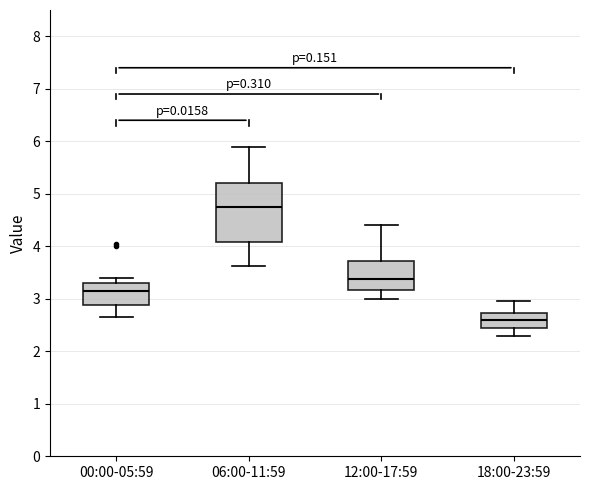

Reading left to right, transcribe this box plot: for each box, give where its median line is, the range the box spans, and where its two whiskers end, as read against the y-axis. The values are not printed on the chart, so give them approximately, as read against the axis.

00:00-05:59: median 3.1, box 2.9 to 3.3, whiskers 2.7 to 3.4
06:00-11:59: median 4.8, box 4.1 to 5.2, whiskers 3.6 to 5.9
12:00-17:59: median 3.4, box 3.2 to 3.7, whiskers 3.0 to 4.4
18:00-23:59: median 2.6, box 2.4 to 2.7, whiskers 2.3 to 3.0